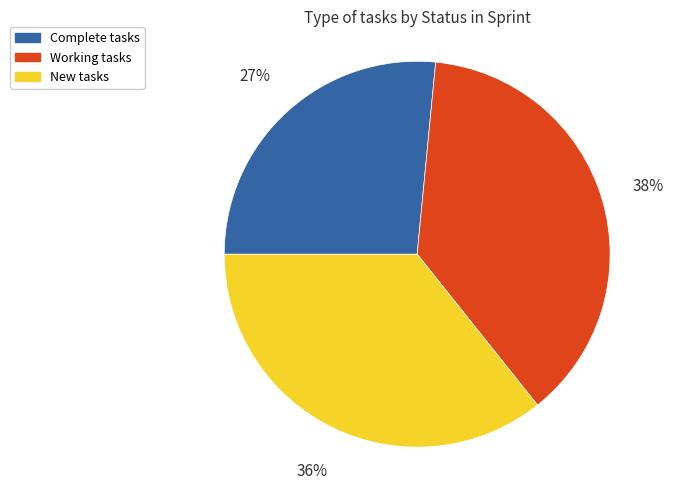

Do Complete and Working together represent more than half of the pie?

Yes